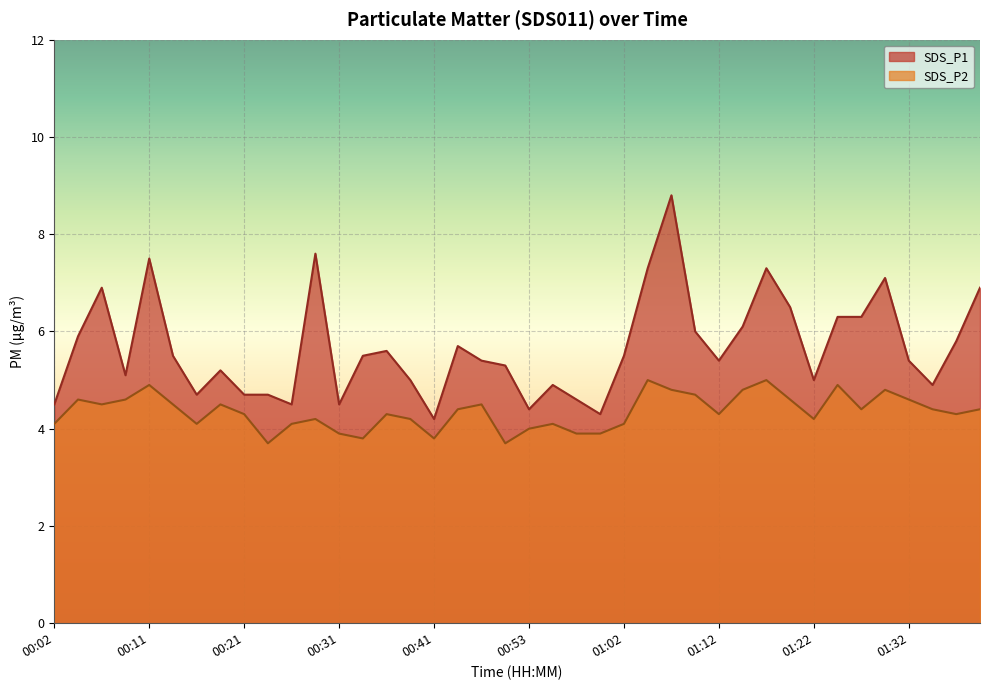

Reading right to left, extract all data points from this chart.

SDS_P1: 6.9	5.8	4.9	5.4	7.1	6.3	6.3	5.0	6.5	7.3	6.1	5.4	6.0	8.8	7.3	5.5	4.3	4.6	4.9	4.4	5.3	5.4	5.7	4.2	5.0	5.6	5.5	4.5	7.6	4.5	4.7	4.7	5.2	4.7	5.5	7.5	5.1	6.9	5.9	4.5
SDS_P2: 4.4	4.3	4.4	4.6	4.8	4.4	4.9	4.2	4.6	5.0	4.8	4.3	4.7	4.8	5.0	4.1	3.9	3.9	4.1	4.0	3.7	4.5	4.4	3.8	4.2	4.3	3.8	3.9	4.2	4.1	3.7	4.3	4.5	4.1	4.5	4.9	4.6	4.5	4.6	4.1